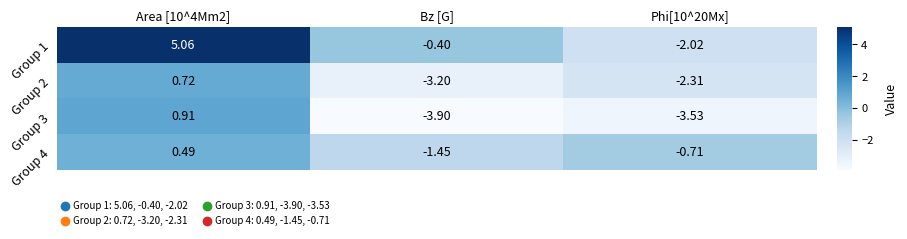

What is the difference between the highest and lowest values at Area [10^4Mm2]?

4.6